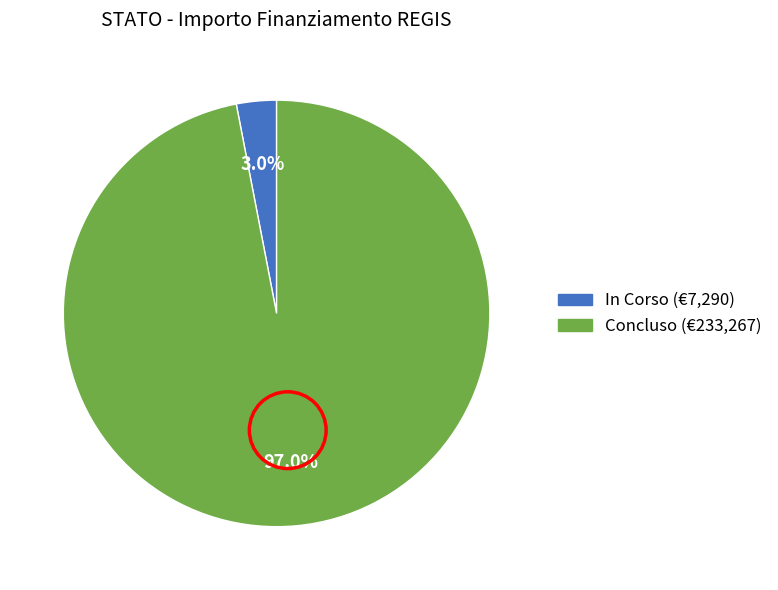

Is there any slice that represents more than half of the pie?

Yes